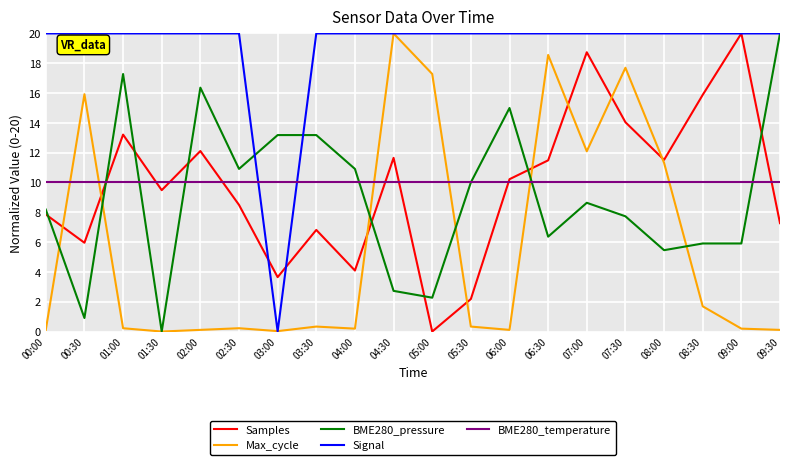

What is the average value of the BME280_temperature series?

10.0